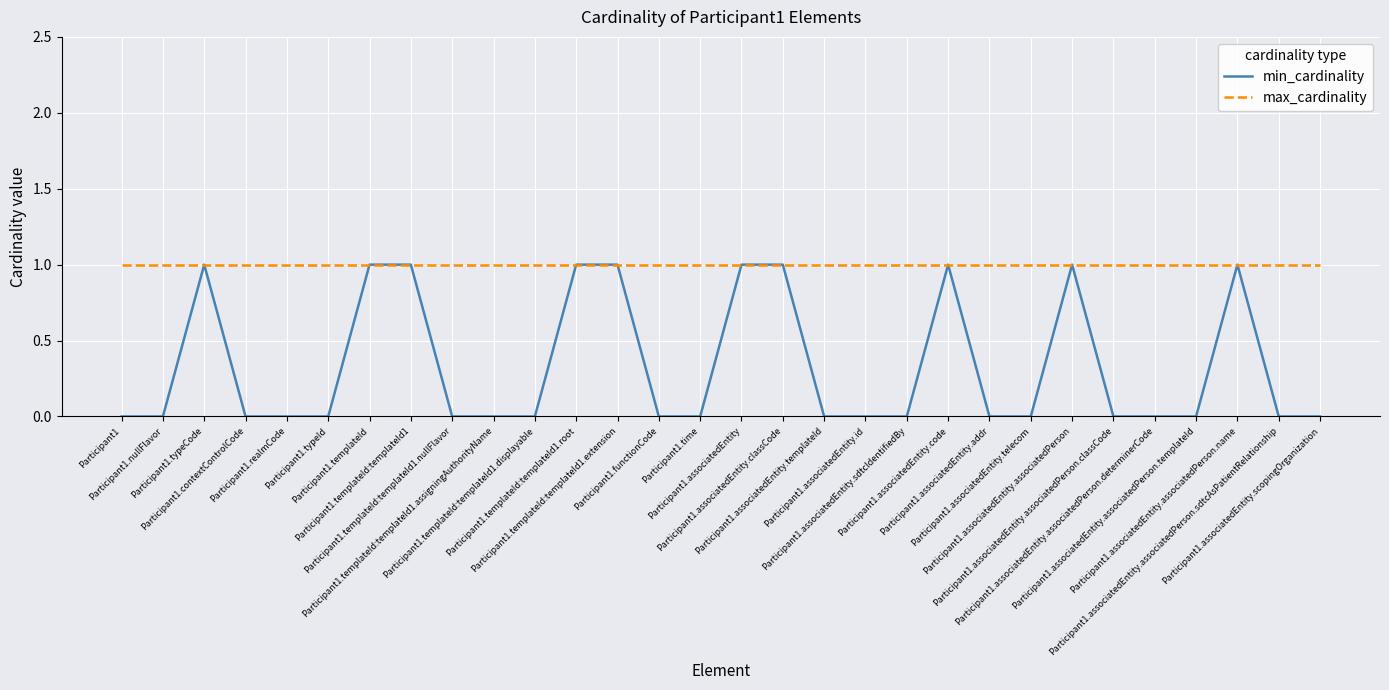

Is the value of max_cardinality at Participant1.associatedEntity.associatedPerson.determinerCode greater than the value of min_cardinality at Participant1.time?

Yes